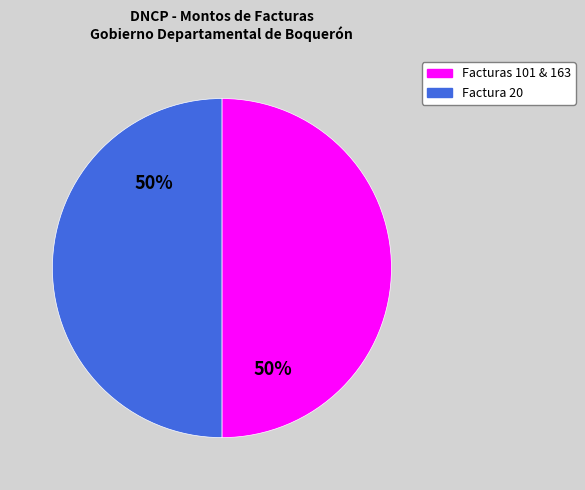

To the nearest percent, what is the average slice percentage?

50%